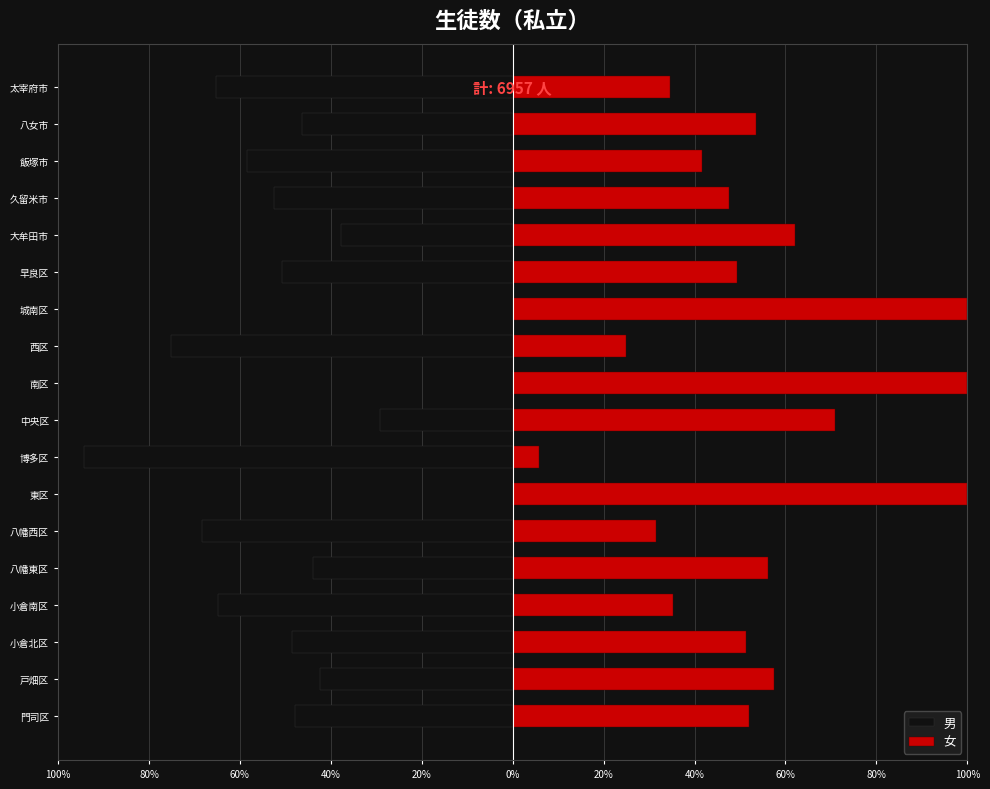

List the series in order of their peak value, highest first.

女, 男